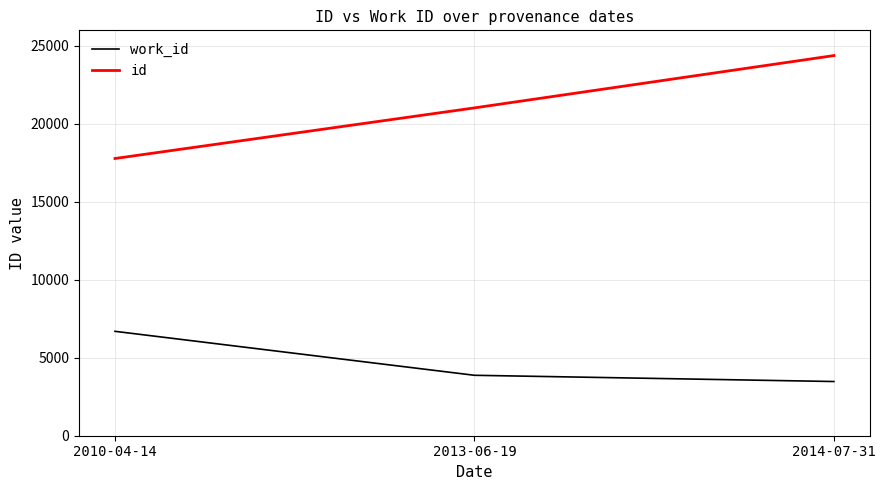

Rank the series by their average value, from highest to lowest.

id, work_id